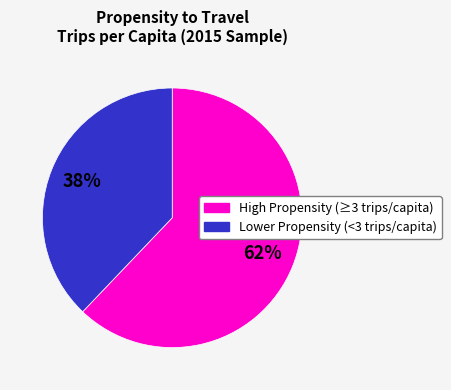

To the nearest percent, what is the average slice percentage?

50%